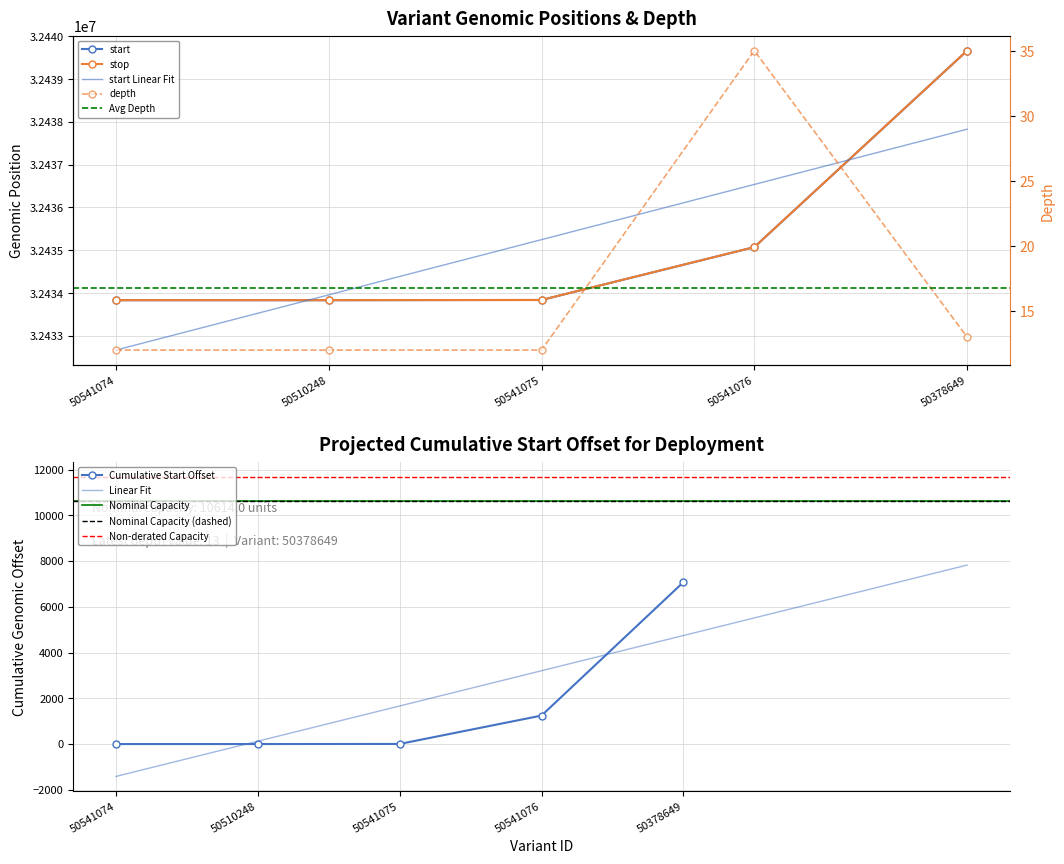

True or false: depth and stop intersect in this chart.

False